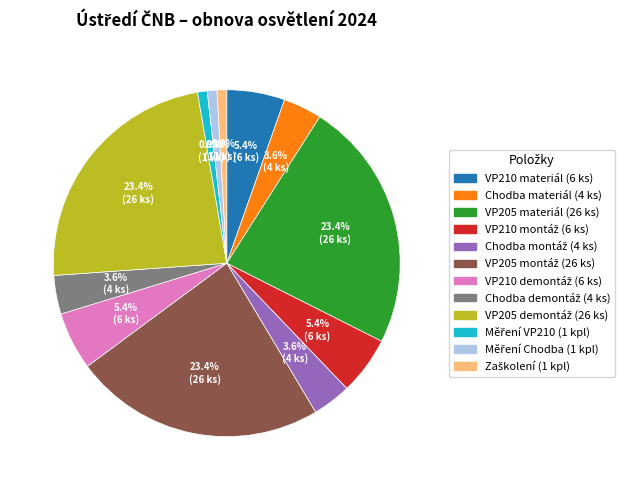

Is there any slice that represents more than half of the pie?

No